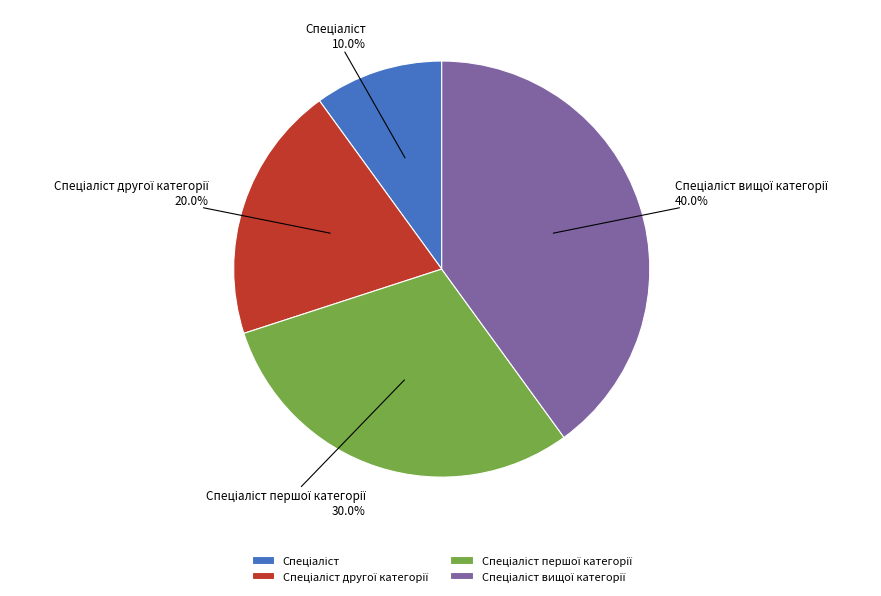

Does any single category account for the majority?

No